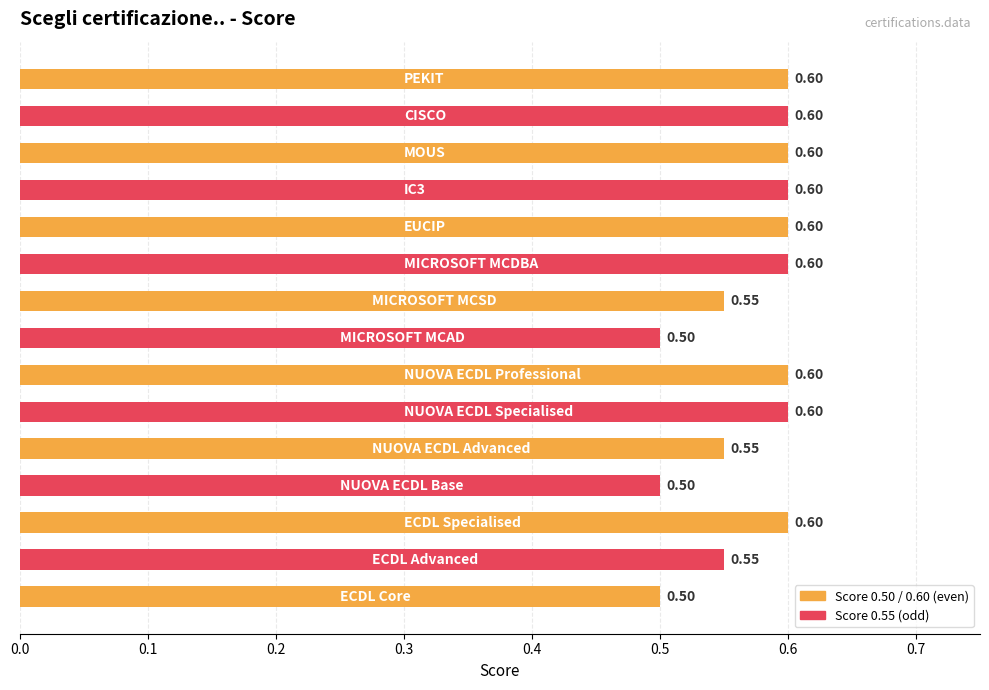

What is the sum of all values?

8.6